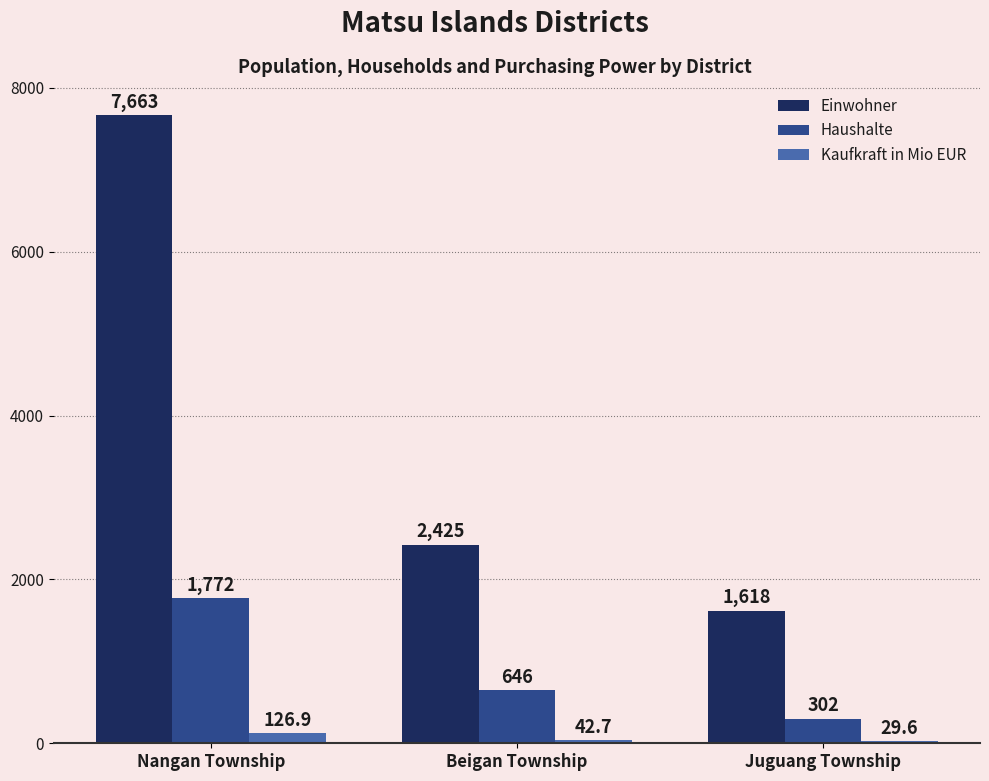

At how many categories does at least one series exceed 6452?

1